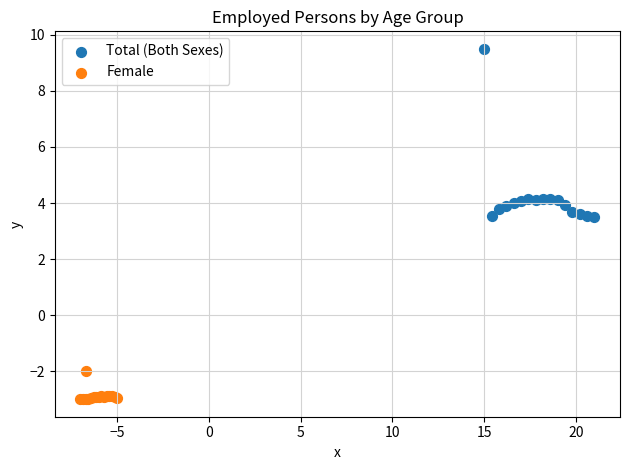

Which series contains the lowest Y value?

Female